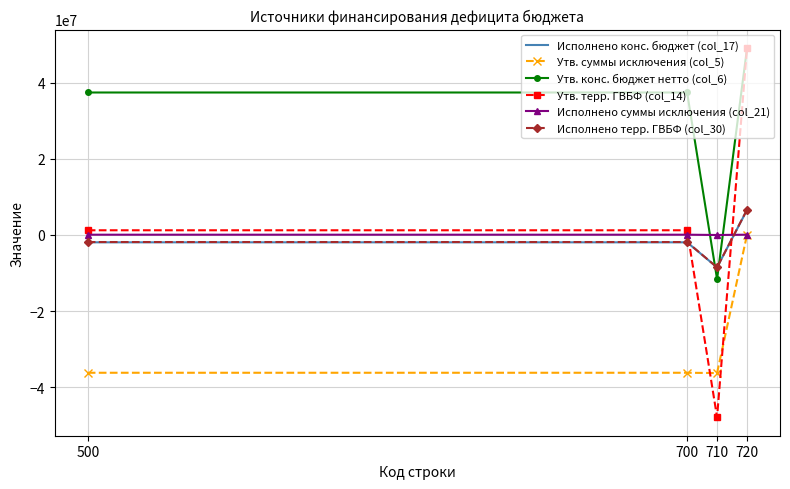

True or false: Исполнено терр. ГВБФ (col_30) and Утв. конс. бюджет нетто (col_6) intersect in this chart.

True